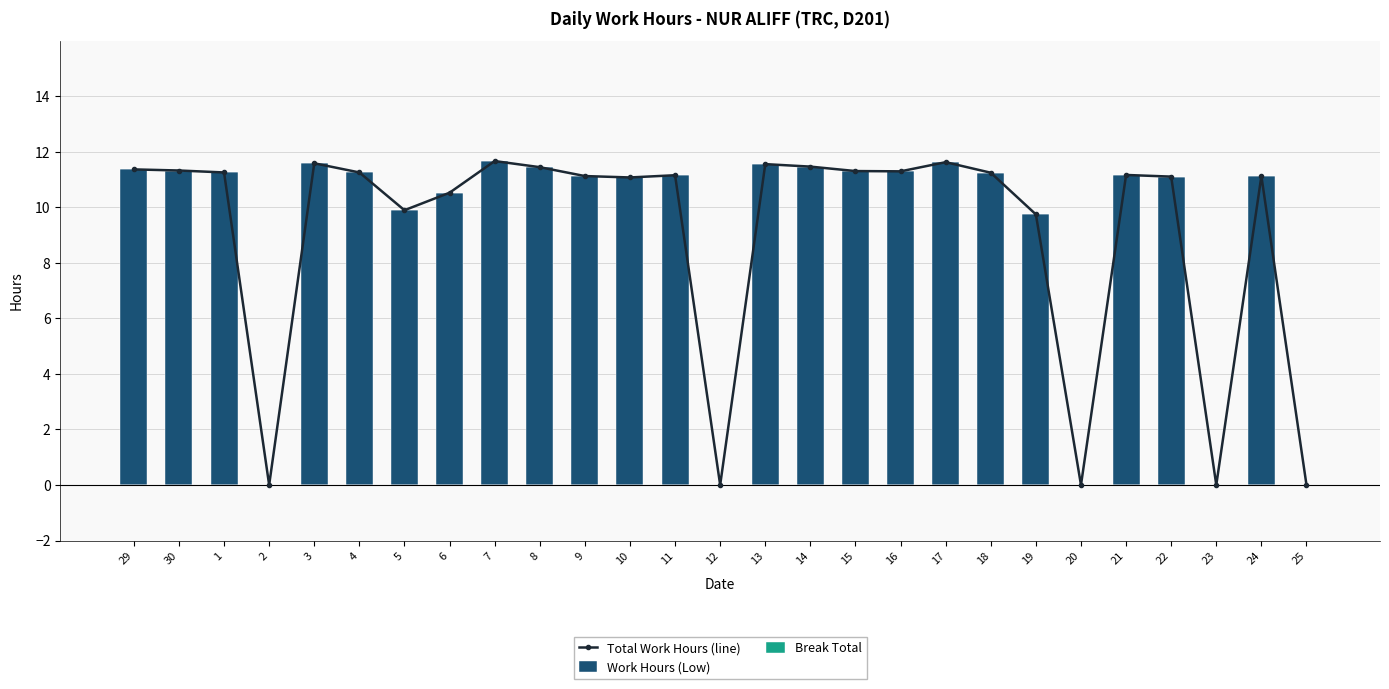

True or false: Total Work Hours (line) has a value of 11.6 at 17.

True